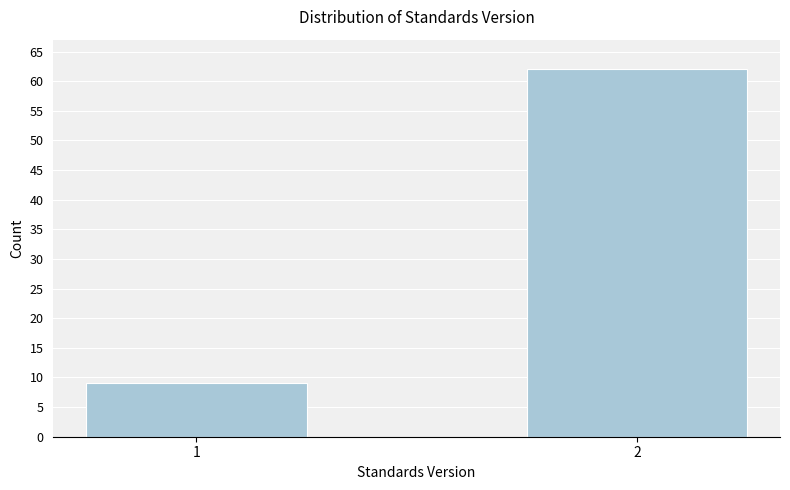

Reading right to left, what are all the values shown in this chart?

62	9